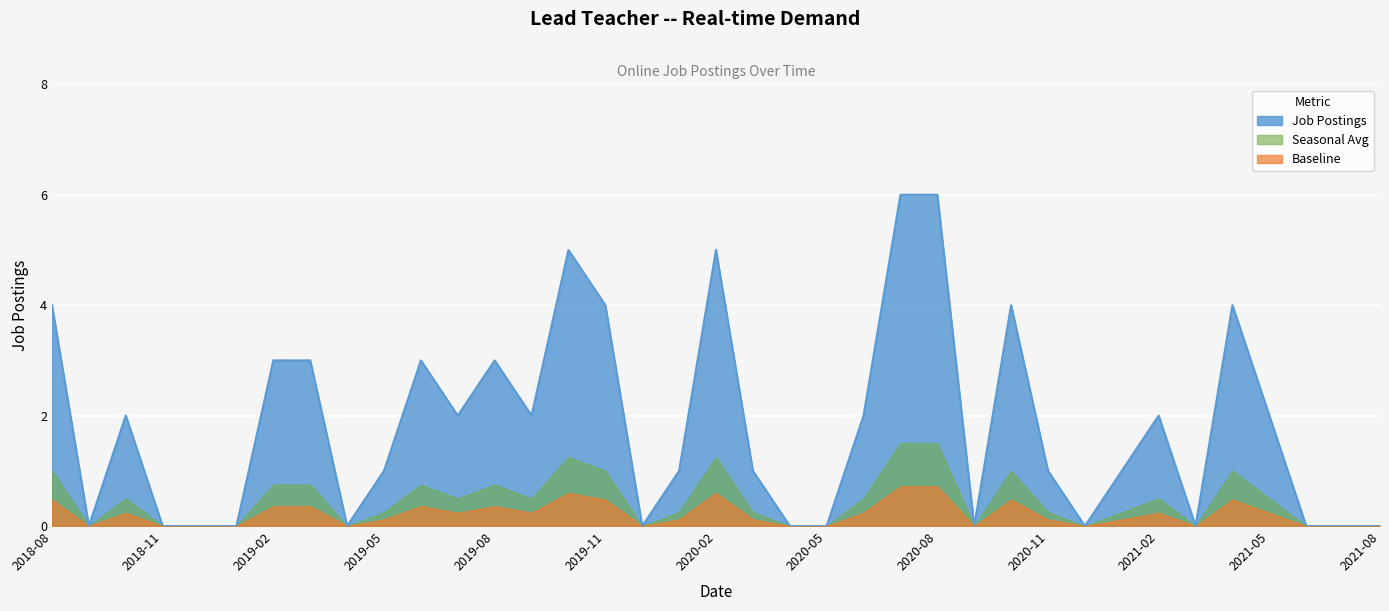

What is the difference between the maximum and minimum values?

6